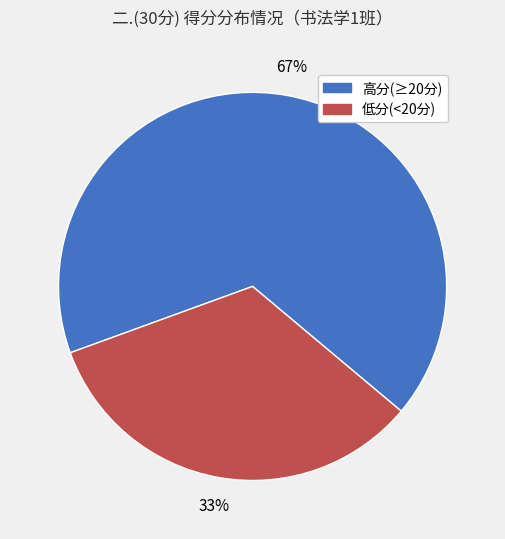

To the nearest percent, what is the average slice percentage?

50%